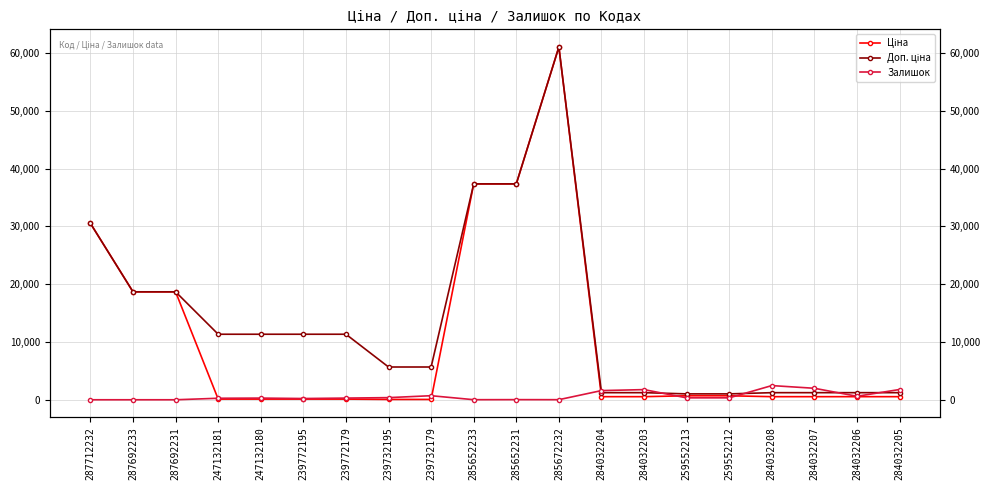

True or false: Ціна and Доп. ціна cross at least once.

False